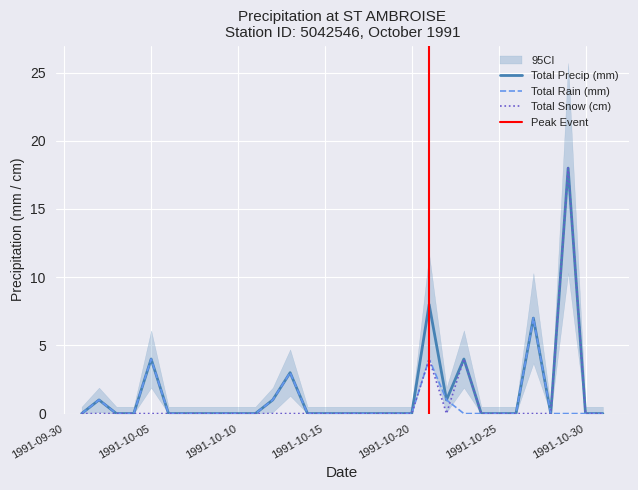

The value of Total Snow (cm) at 1991-10-09 is 0. True or false?

True